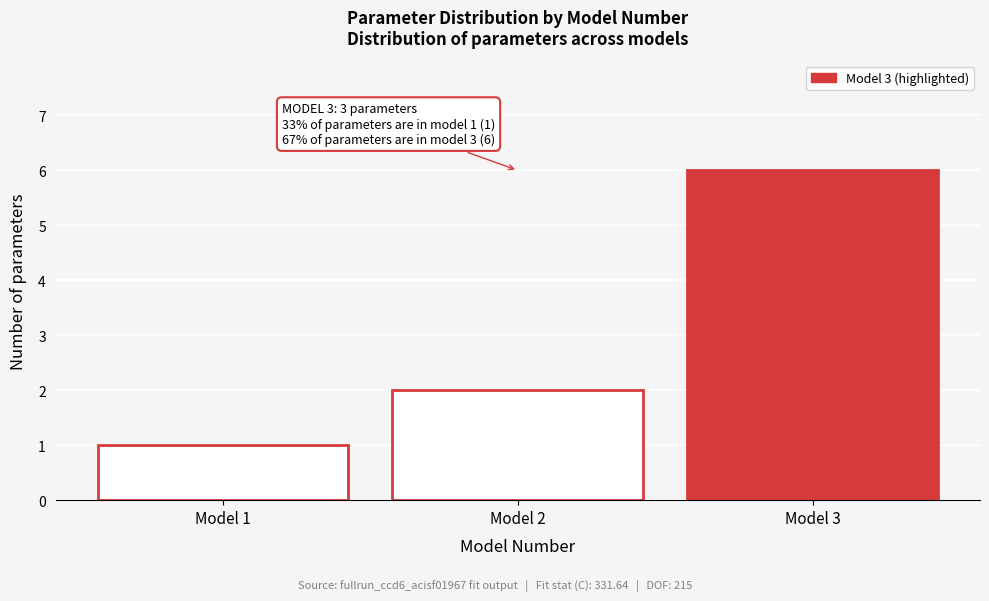

Reading left to right, transcribe all the data shown in this chart.

Model 1=1	Model 2=2	Model 3=6